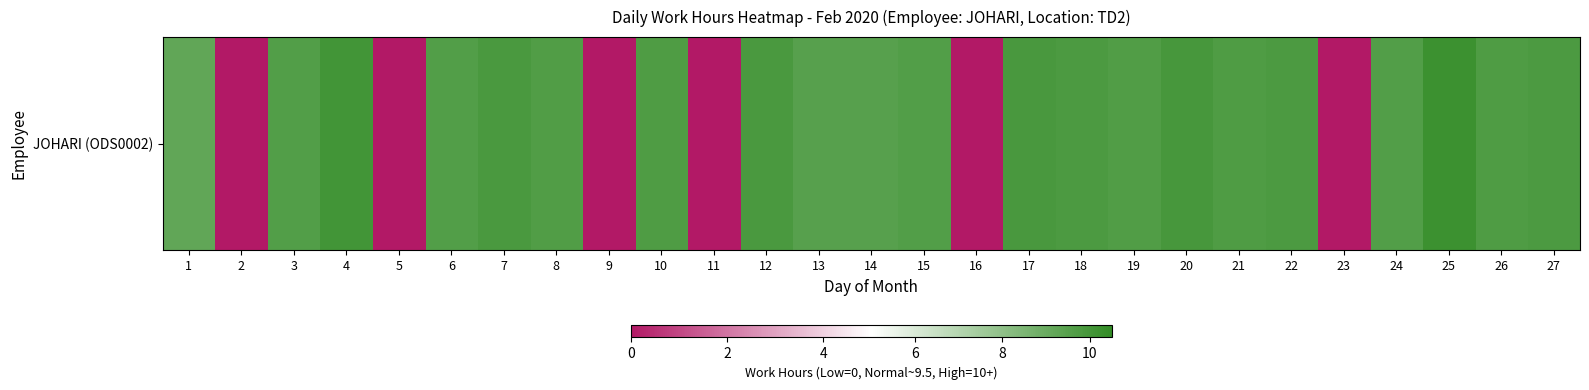

Which has a higher value, 18 or 20?

20